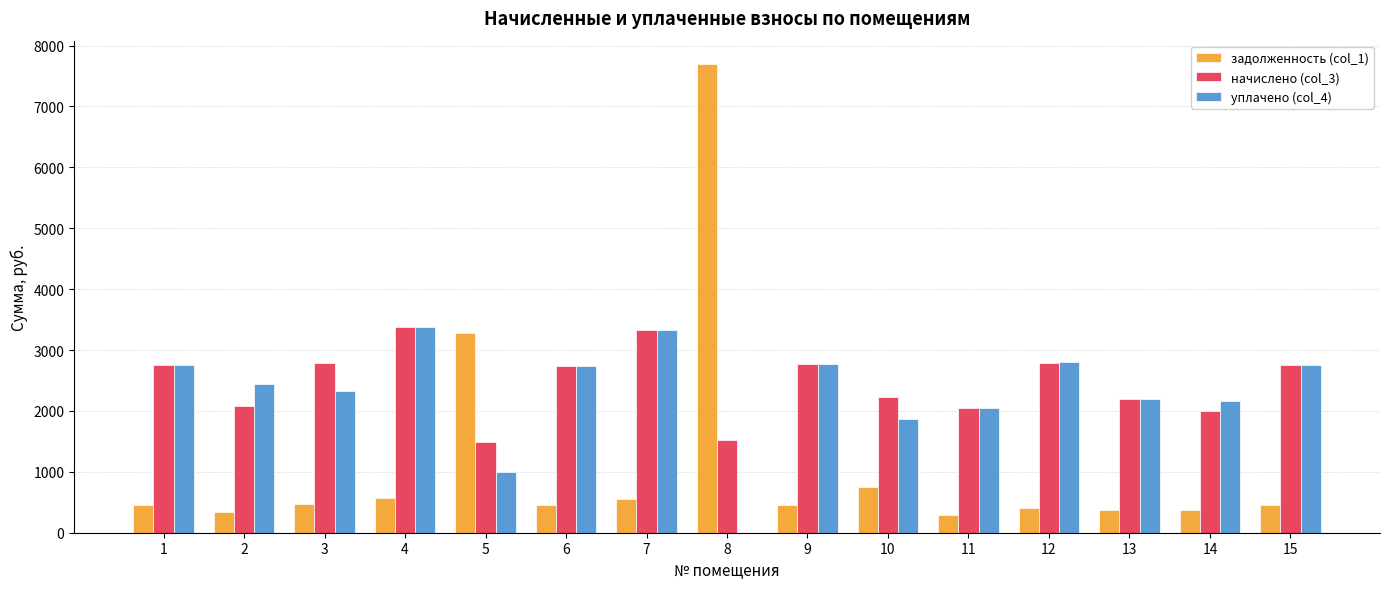

What is the maximum value for уплачено (col_4)?

3382.6